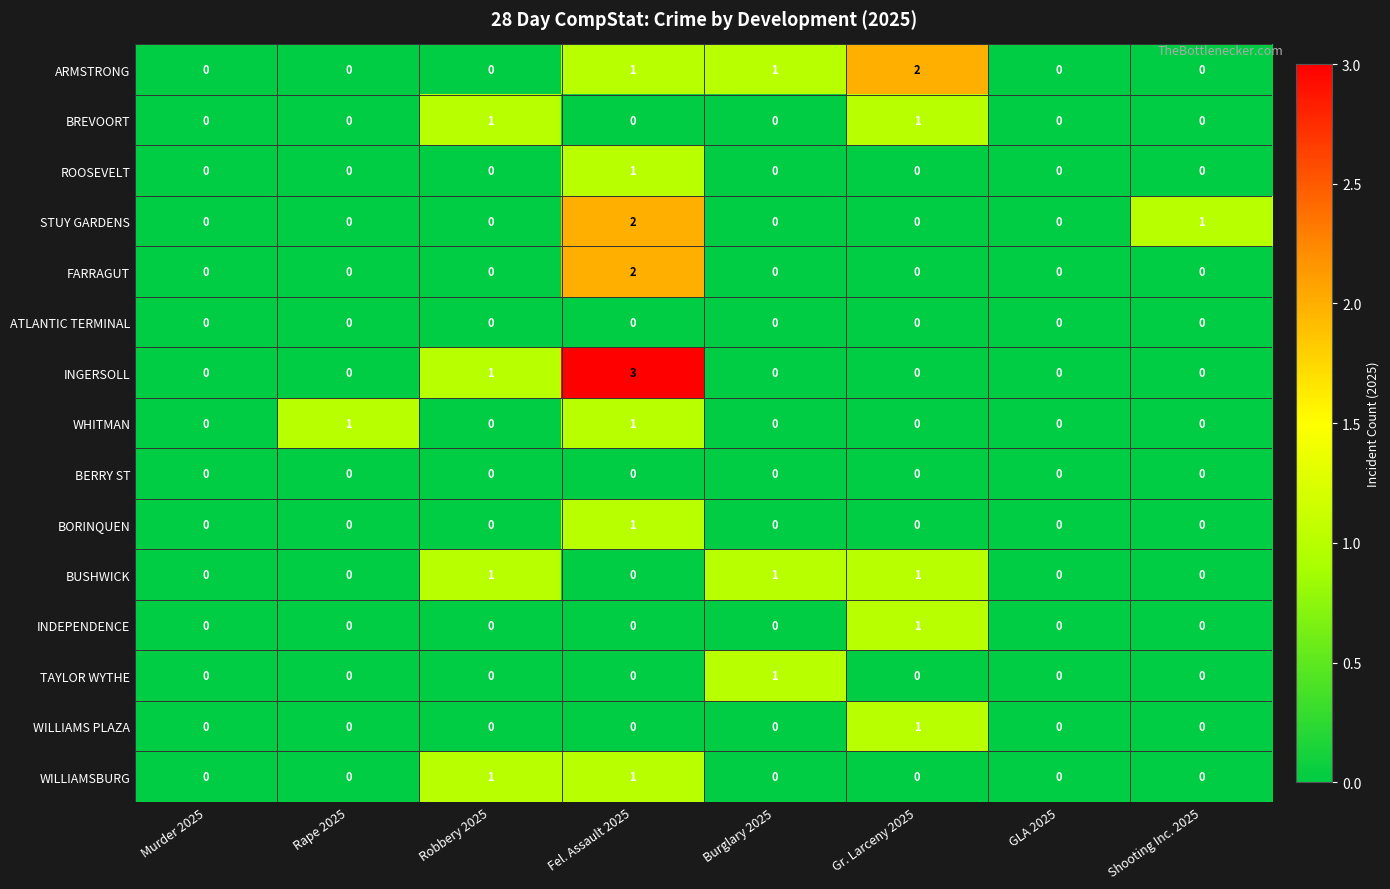

At which category does the chart reach its peak across all series?

Fel. Assault 2025